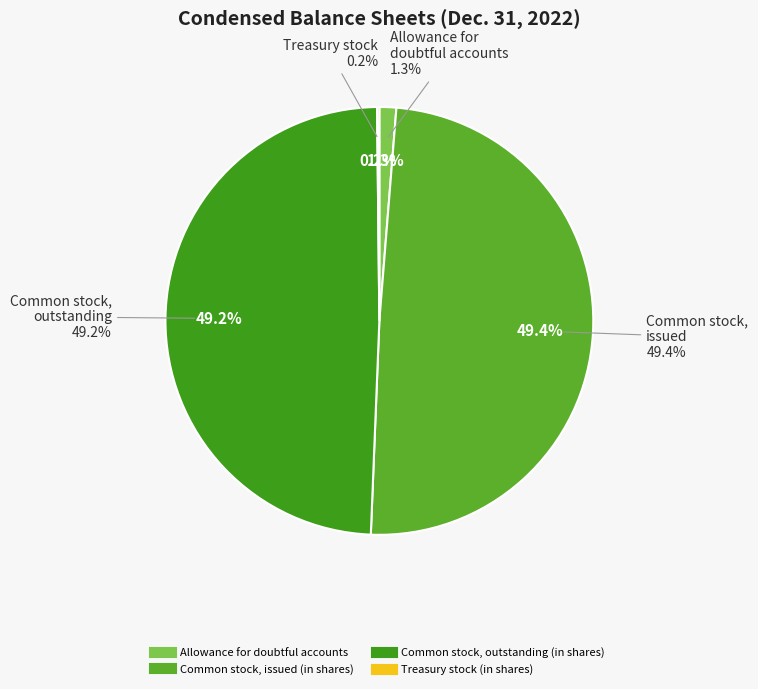

Rank the categories by value from highest to lowest.

Common stock, issued (in shares), Common stock, outstanding (in shares), Allowance for doubtful accounts, Treasury stock (in shares)